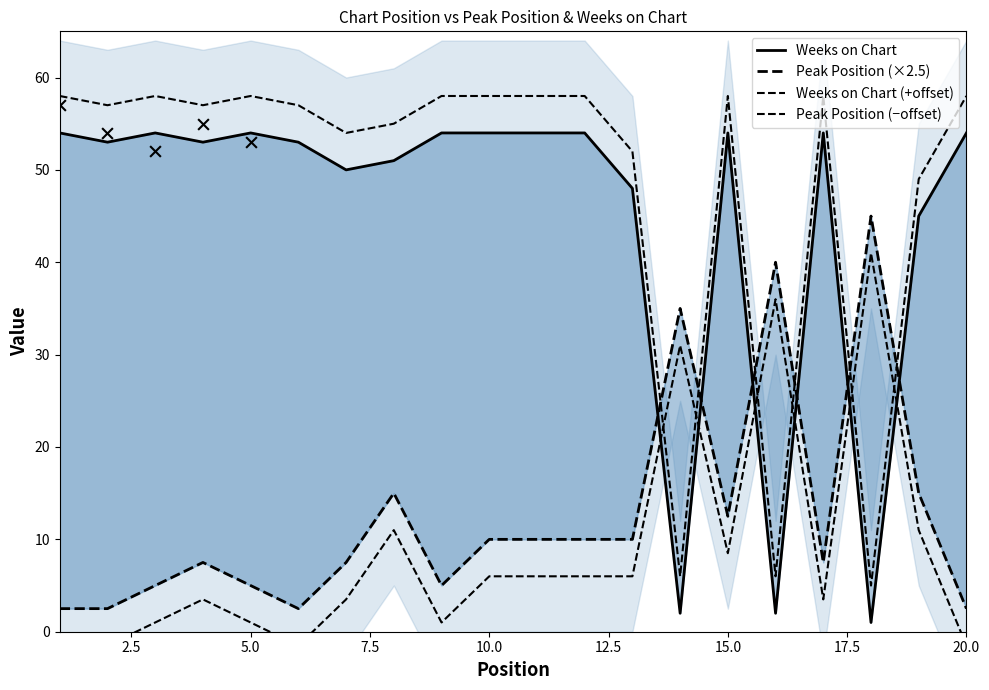

Which series reaches the minimum Y coordinate?

Peak Position (−offset)